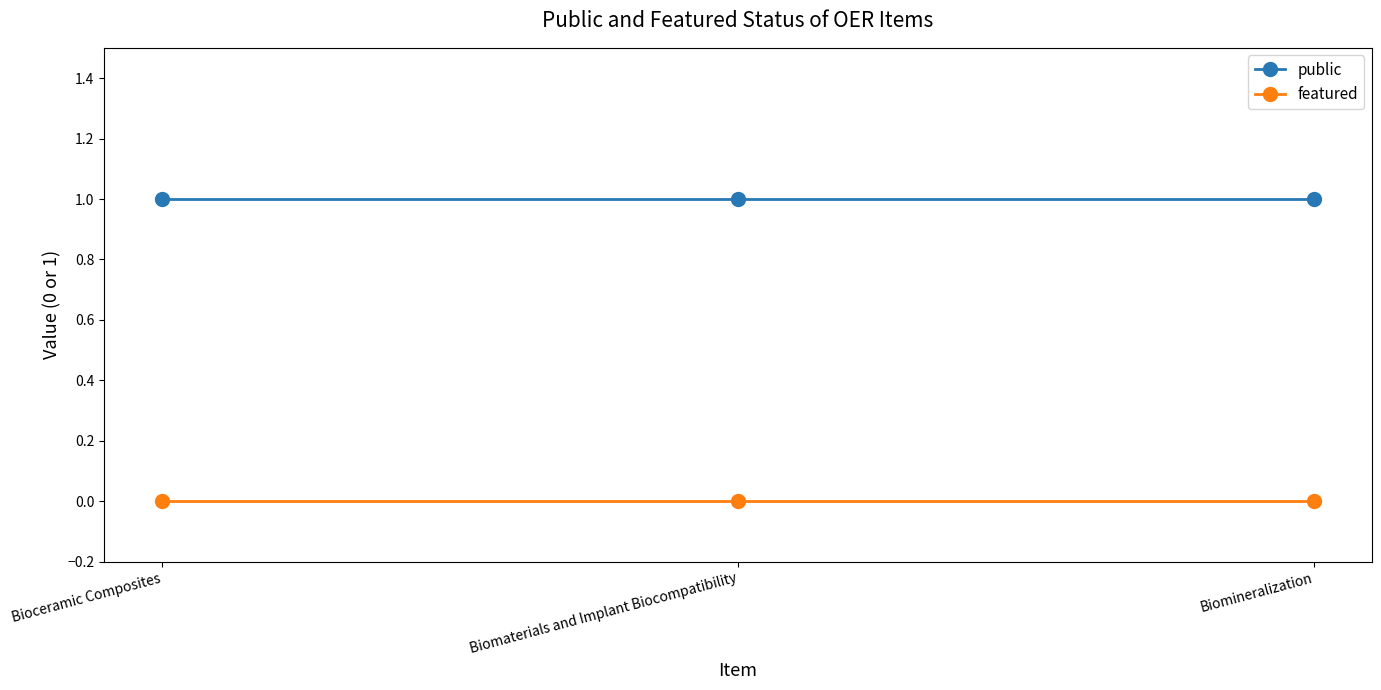

What are all the series names shown in the legend?

public, featured